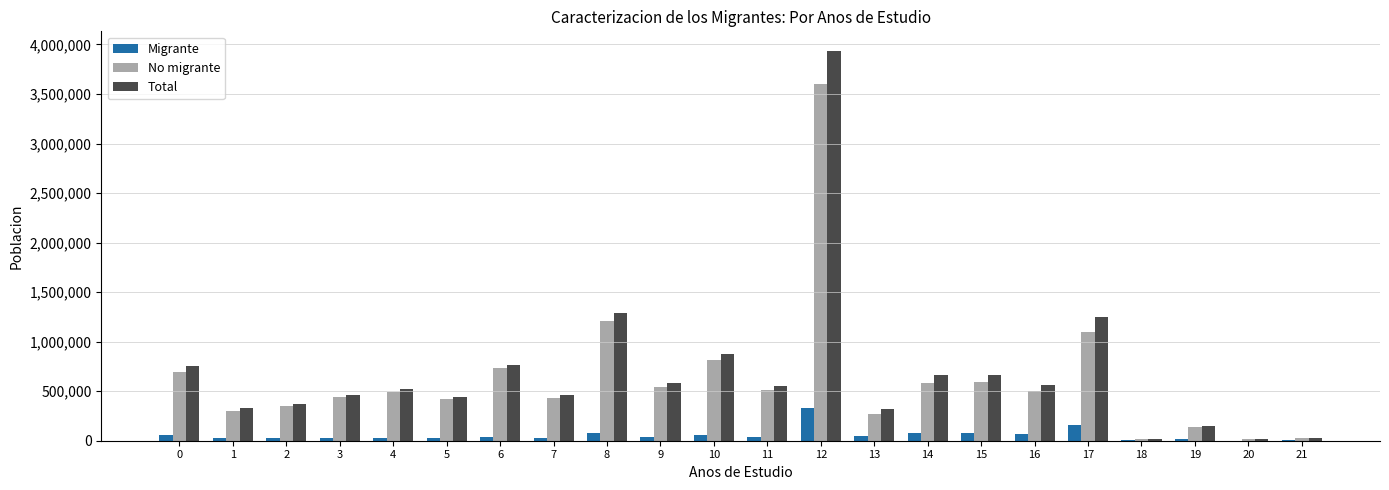

Is it true that No migrante equals 359247 at 10?

False